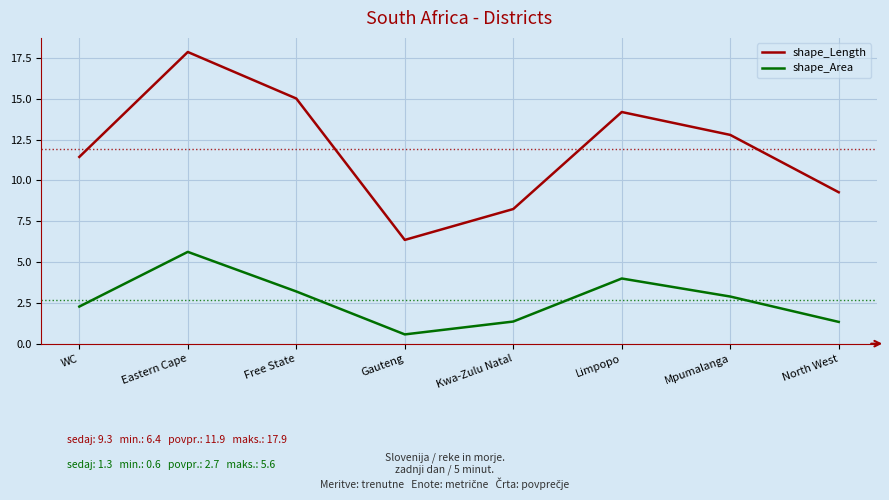

Rank the categories by shape_Length value from highest to lowest.

Eastern Cape, Free State, Limpopo, Mpumalanga, WC, North West, Kwa-Zulu Natal, Gauteng